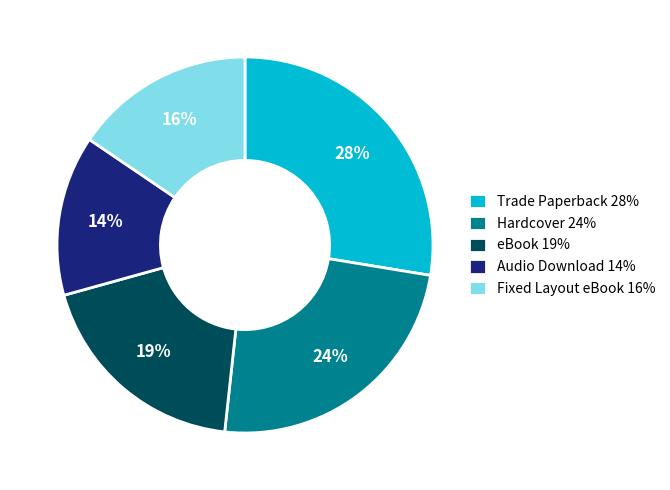

How many slices are in this pie chart?

5